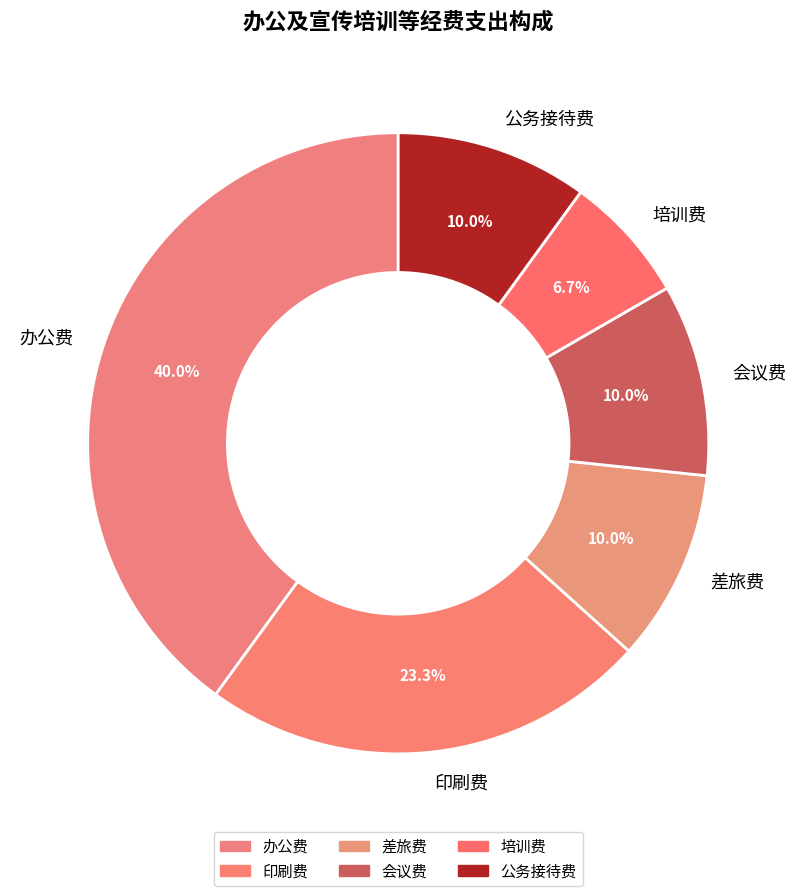

Approximately how many times larger is the value at 印刷费 compared to 办公费?

0.6